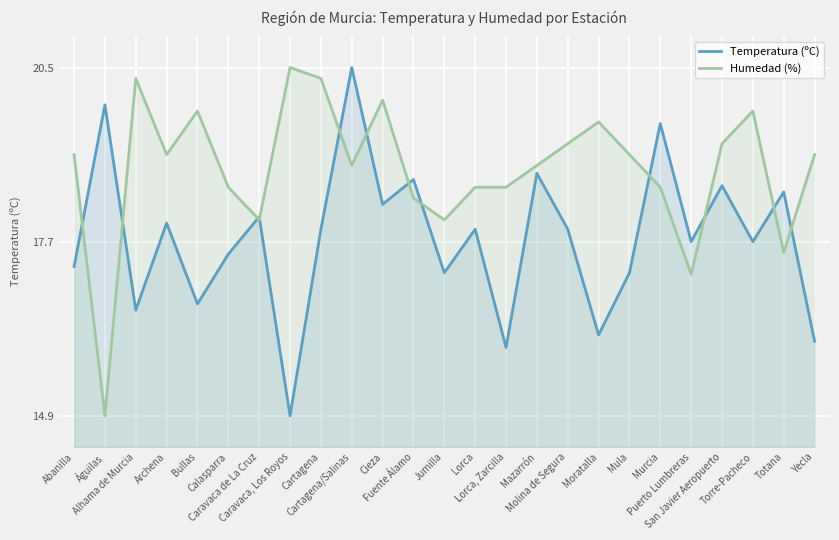

What is the value of the Temperatura (ºC) point at the 2nd from the left?

19.9